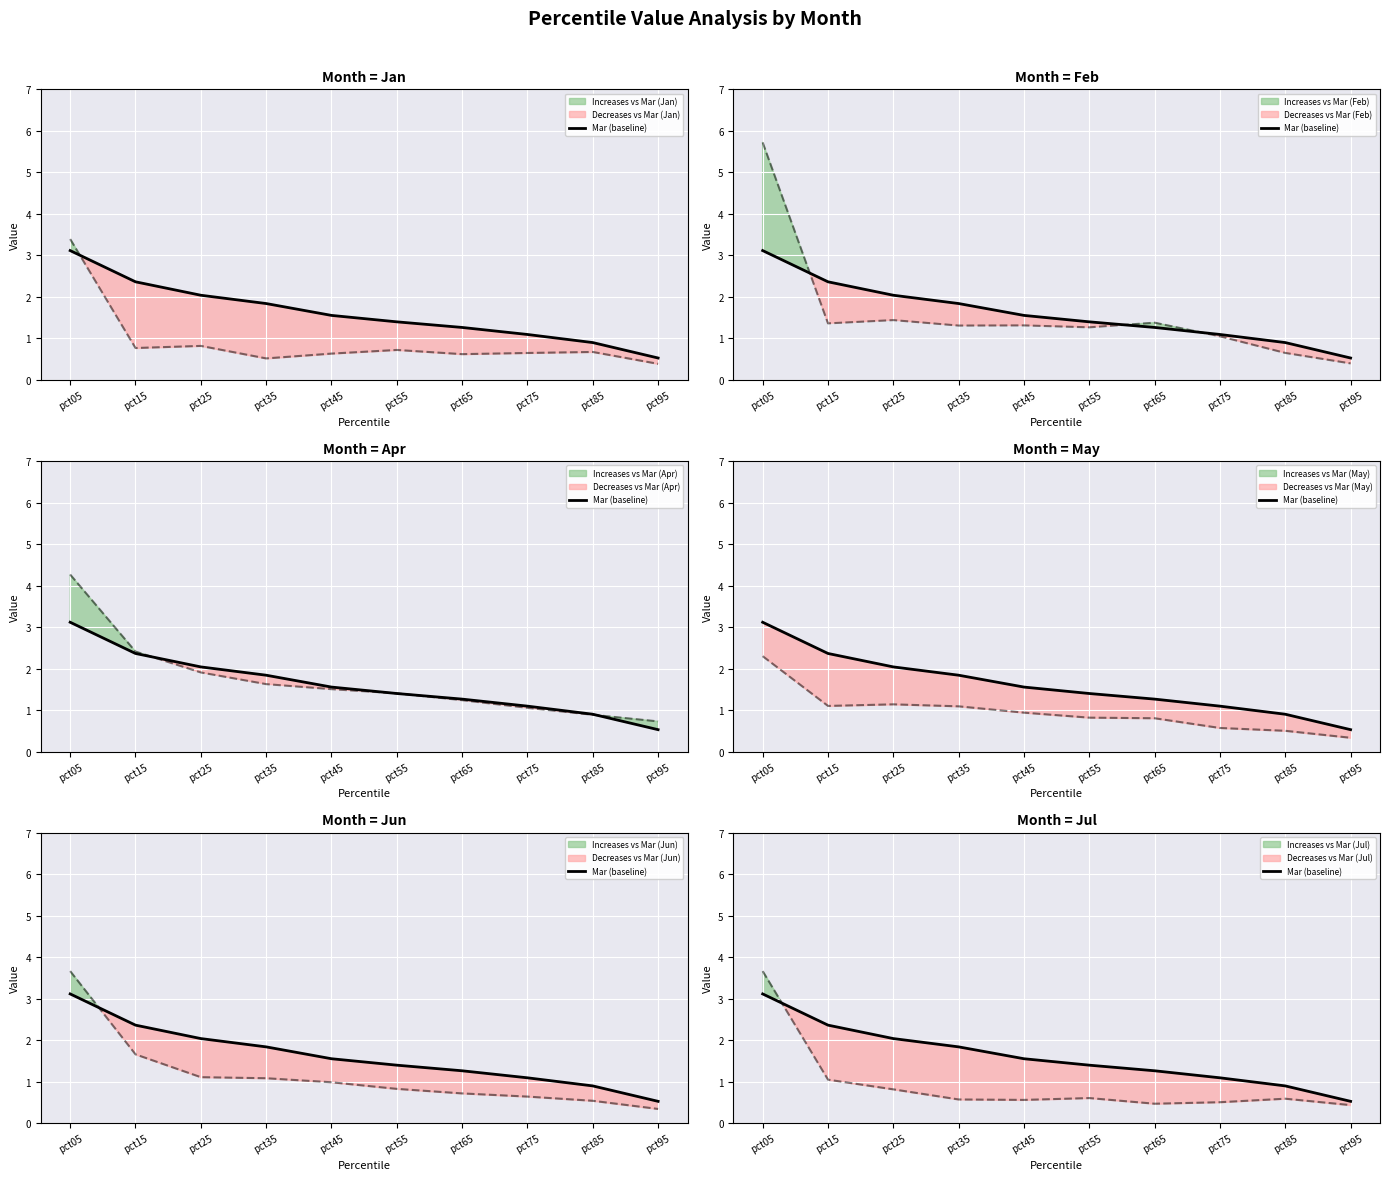

At which category does the chart reach its minimum across all series?

pct95